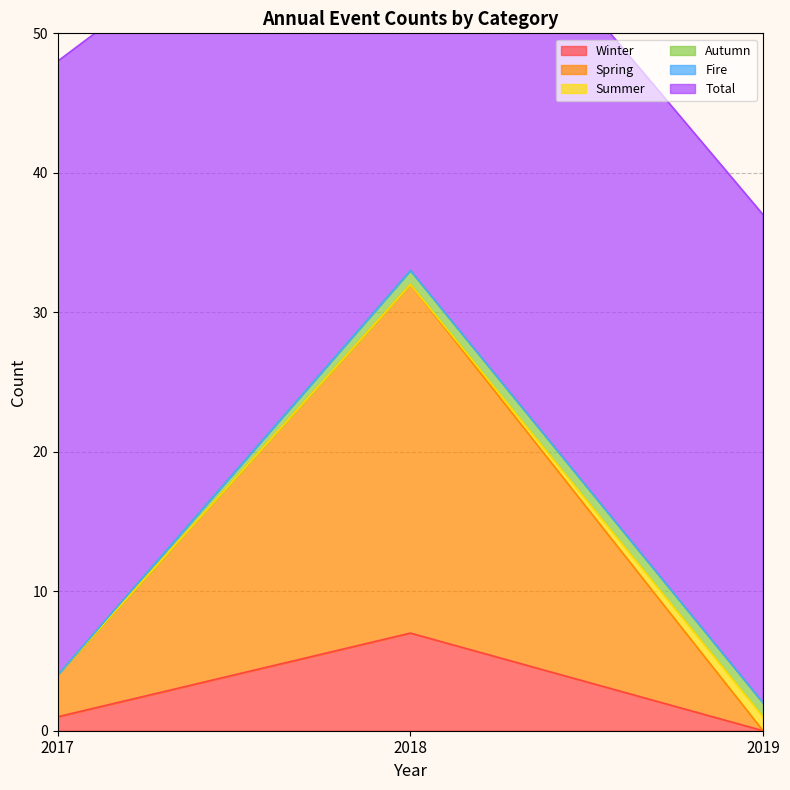

Between 2017 and 2018, which is larger?

2018